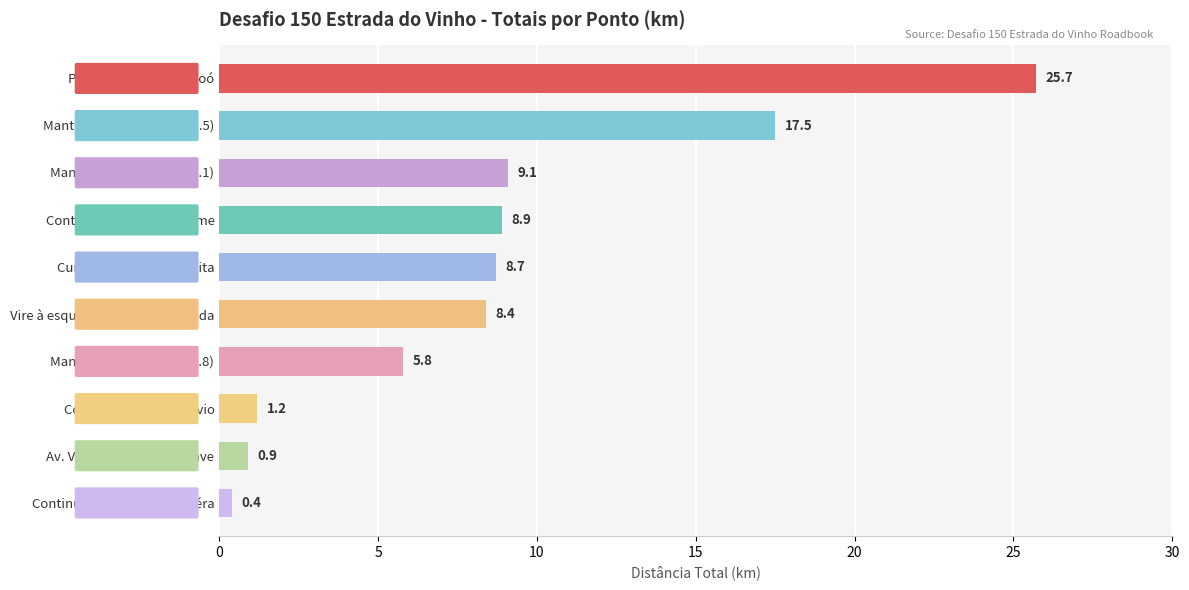

The chart shows a value of 25.7 at PC 1 - Mirante do Saboó. True or false?

True